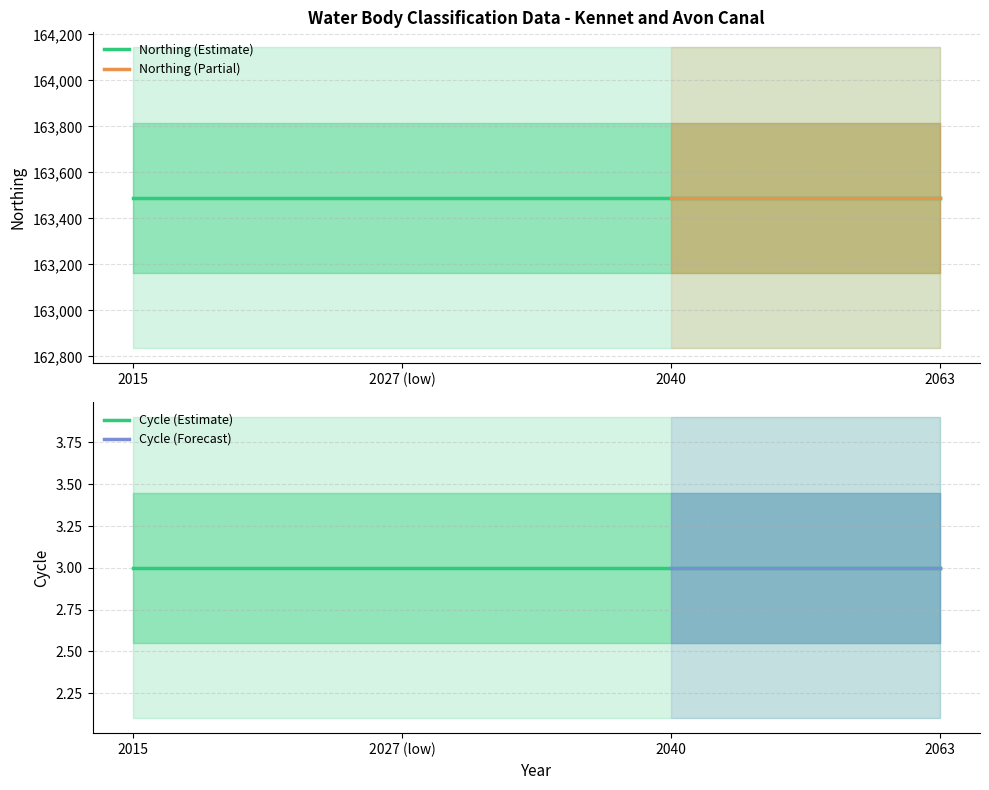

Is this an area chart (filled region under the line)?

No